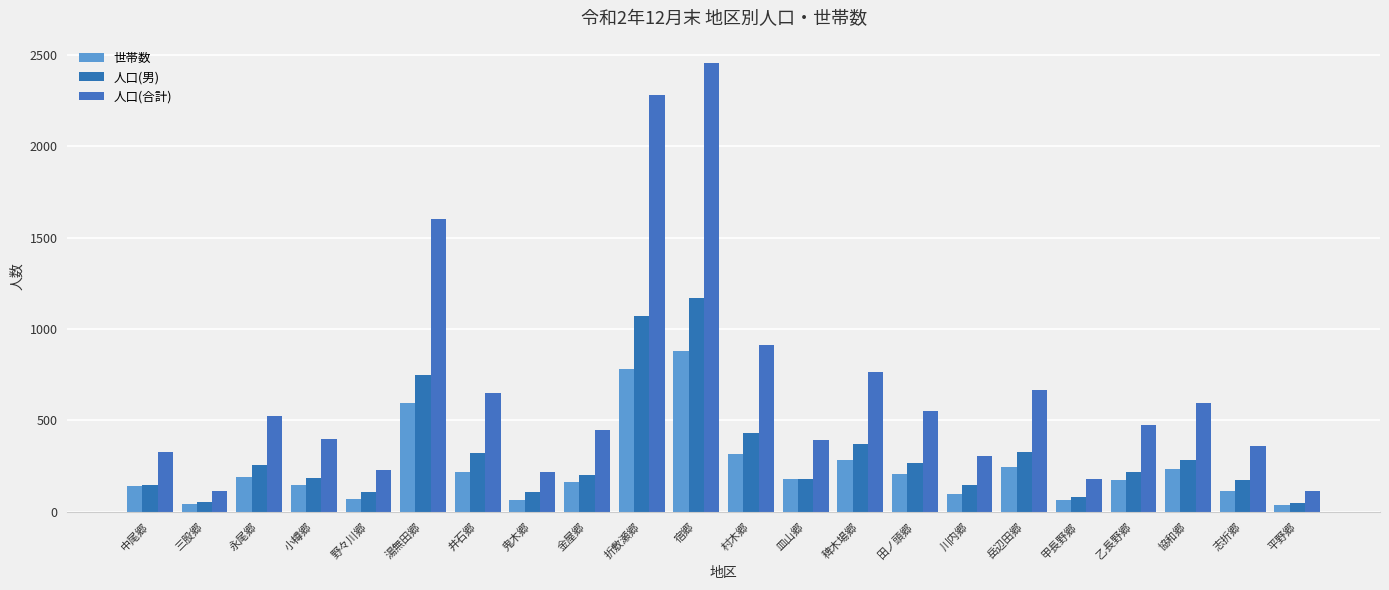

Reading left to right, what are all the values shown in this chart?

世帯数: 中尾郷=142	三股郷=45	永尾郷=192	小樽郷=147	野々川郷=70	湯無田郷=596	井石郷=216	鬼木郷=65	金屋郷=160	折敷瀬郷=779	宿郷=879	村木郷=318	皿山郷=179	稗木場郷=281	田ノ頭郷=204	川内郷=99	岳辺田郷=242	甲長野郷=64	乙長野郷=174	協和郷=233	志折郷=113	平野郷=39
人口(男): 中尾郷=146	三股郷=52	永尾郷=253	小樽郷=185	野々川郷=110	湯無田郷=746	井石郷=322	鬼木郷=109	金屋郷=199	折敷瀬郷=1068	宿郷=1168	村木郷=432	皿山郷=180	稗木場郷=371	田ノ頭郷=266	川内郷=145	岳辺田郷=324	甲長野郷=83	乙長野郷=219	協和郷=281	志折郷=176	平野郷=50
人口(合計): 中尾郷=329	三股郷=113	永尾郷=525	小樽郷=398	野々川郷=230	湯無田郷=1601	井石郷=650	鬼木郷=217	金屋郷=448	折敷瀬郷=2280	宿郷=2454	村木郷=910	皿山郷=393	稗木場郷=766	田ノ頭郷=550	川内郷=307	岳辺田郷=667	甲長野郷=179	乙長野郷=476	協和郷=597	志折郷=359	平野郷=116